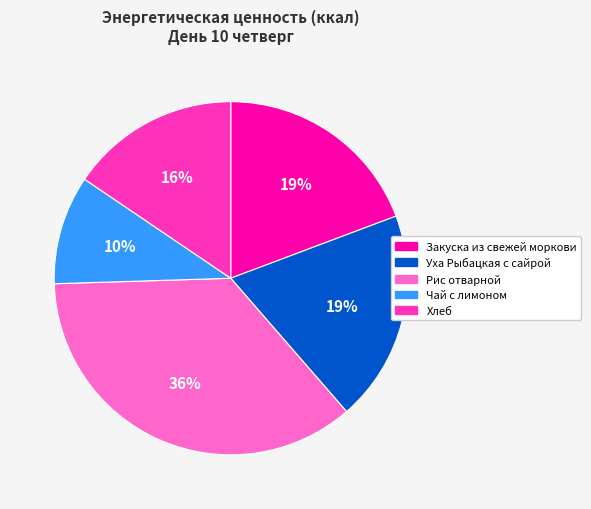

Is it true that Рис отварной is 36% of the pie?

True